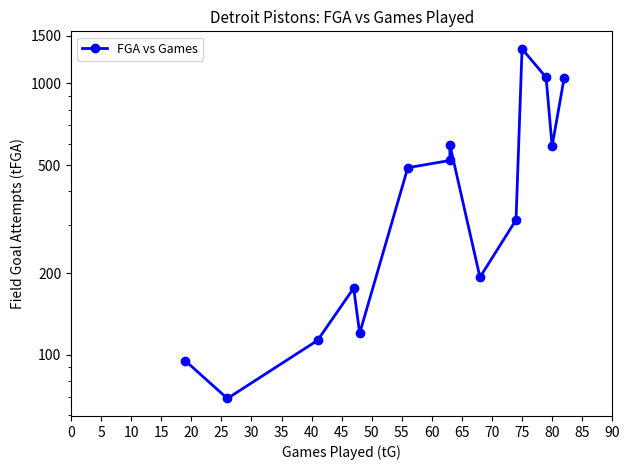

Approximately how many times larger is the value at 65 compared to 55?

1.0